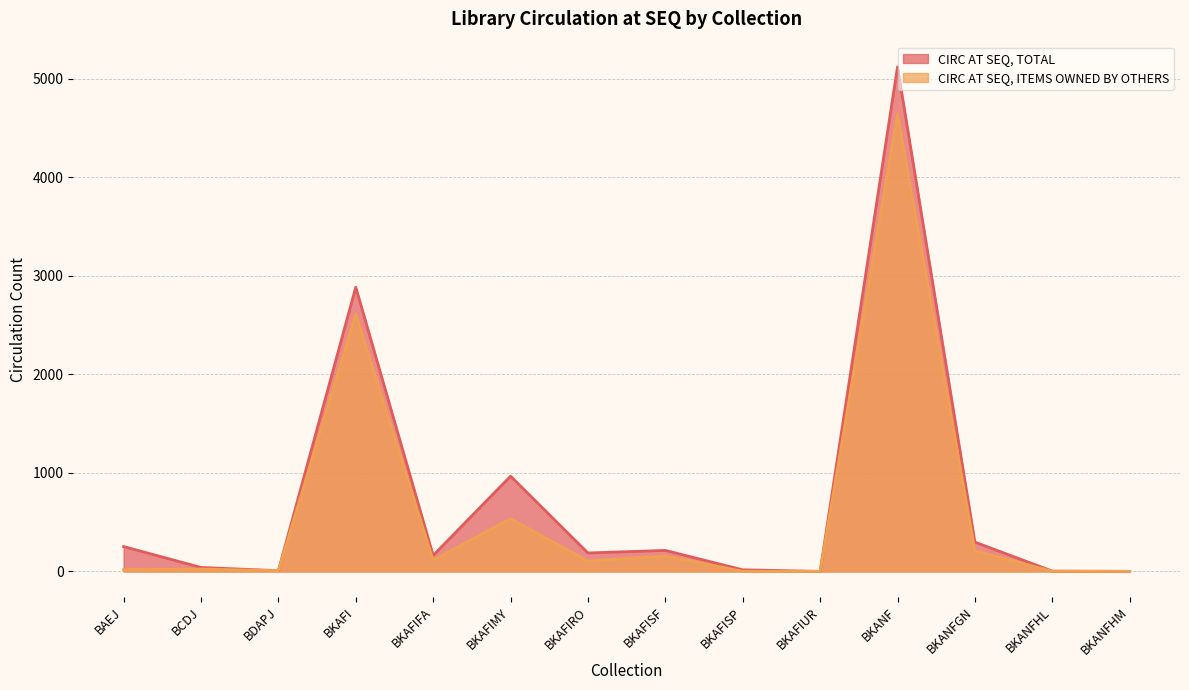

True or false: CIRC AT SEQ, ITEMS OWNED BY OTHERS and CIRC AT SEQ, TOTAL cross at least once.

False